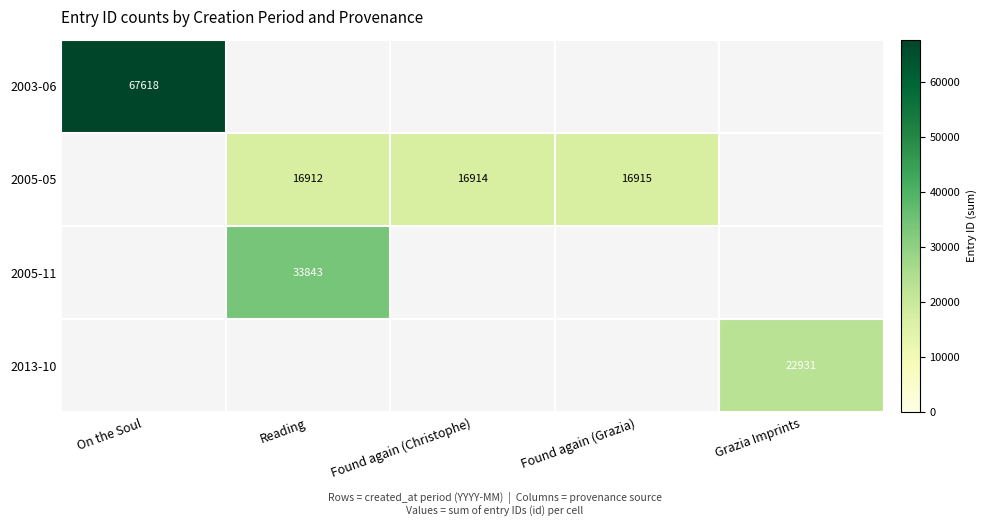

Is it true that 2003-06 equals 121346 at On the Soul?

False